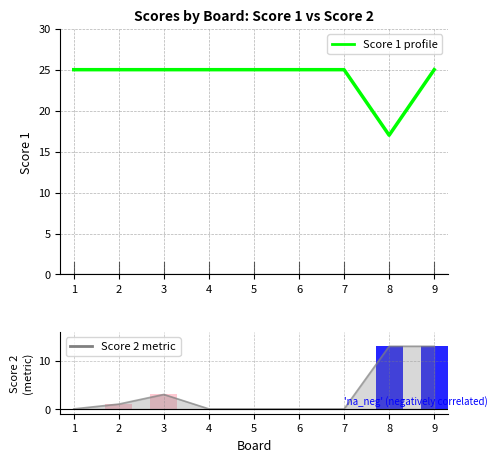

The value of Score 1 at 4 is 35. True or false?

False